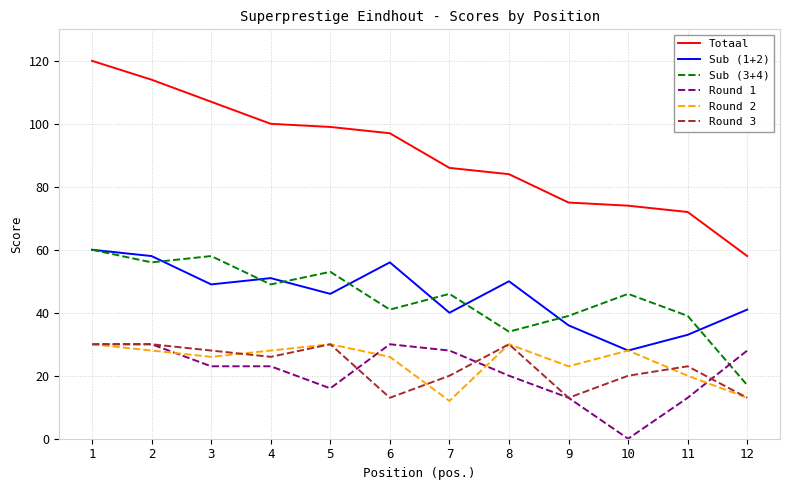

Is the value of Sub (3+4) at 4 greater than the value of Sub (1+2) at 6?

No